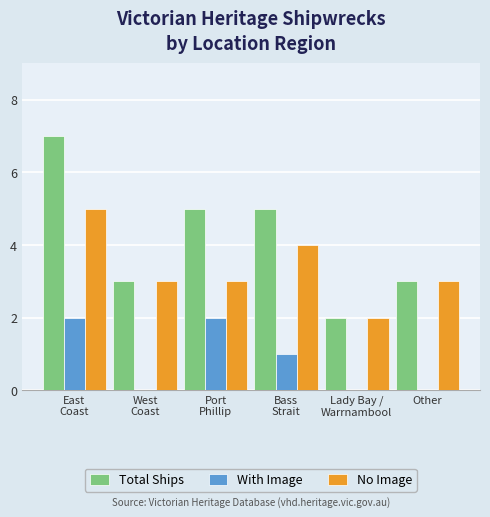

Is the value of Total Ships at Port
Phillip greater than the value of With Image at Bass
Strait?

Yes